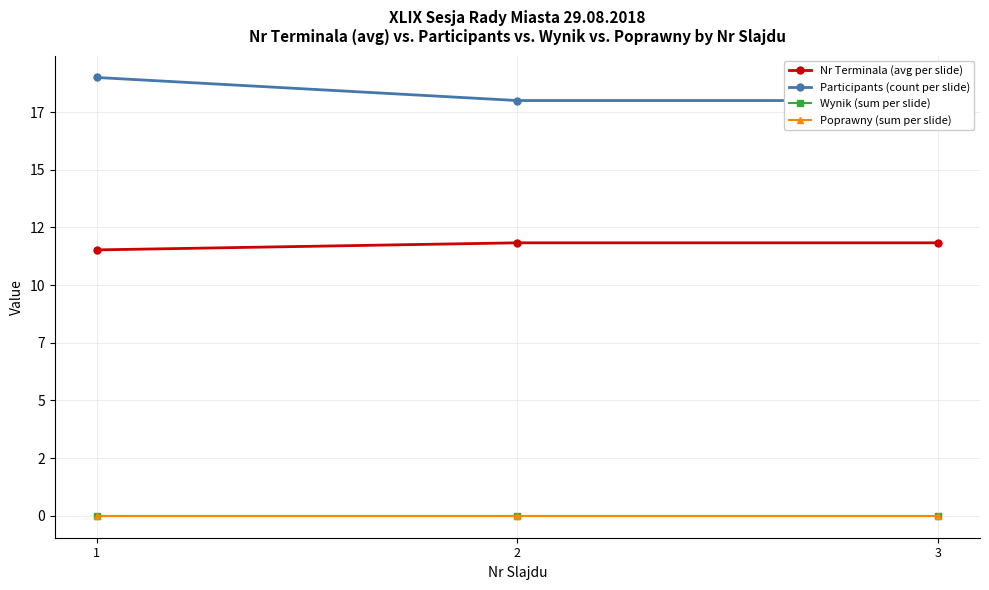

List the series in order of their peak value, highest first.

Participants (count per slide), Nr Terminala (avg per slide), Wynik (sum per slide), Poprawny (sum per slide)